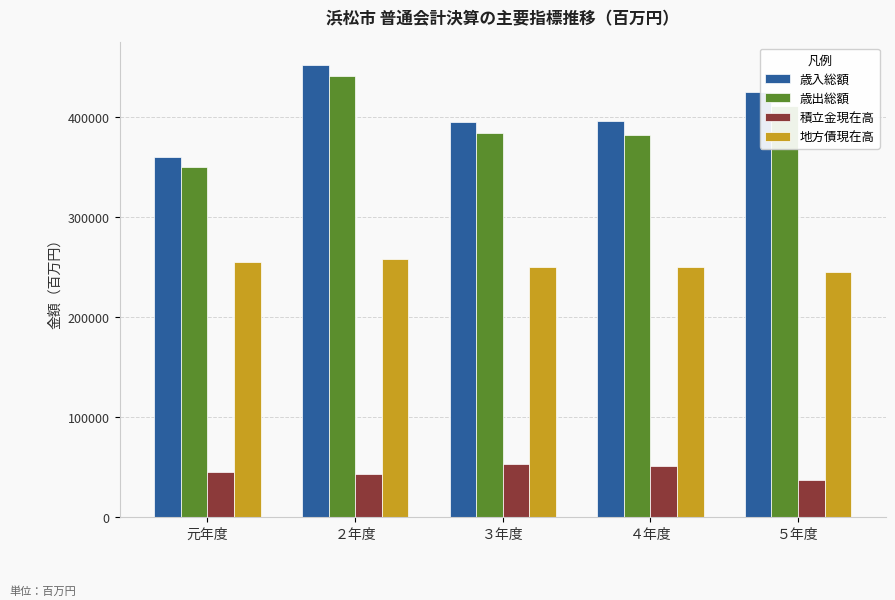

What is the difference between the maximum and second lowest values in the 積立金現在高 series?

10231.4